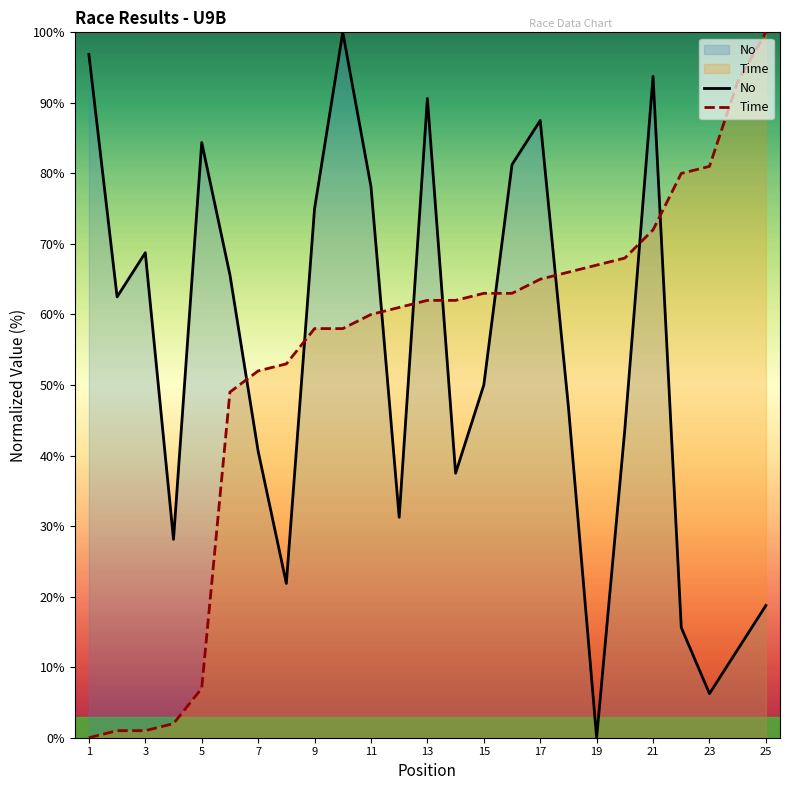

What is the highest value of the Time series?

100.0